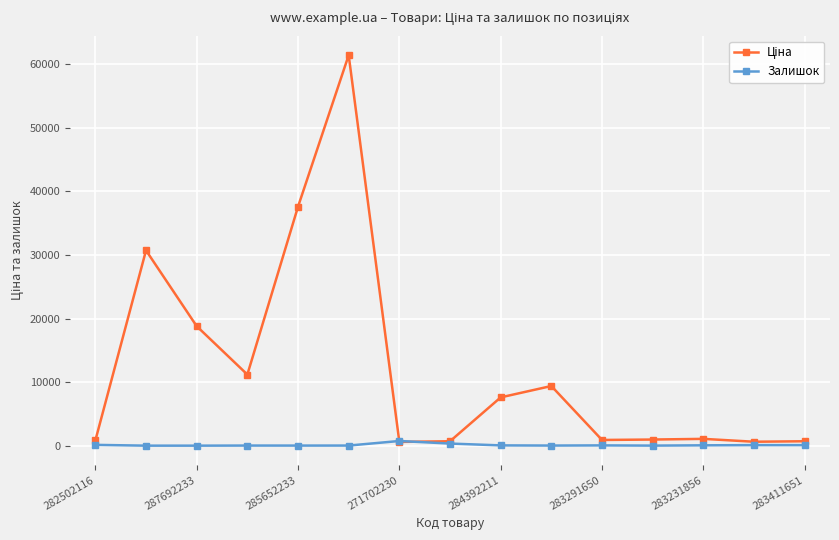

At how many categories does at least one series exceed 26693?

3